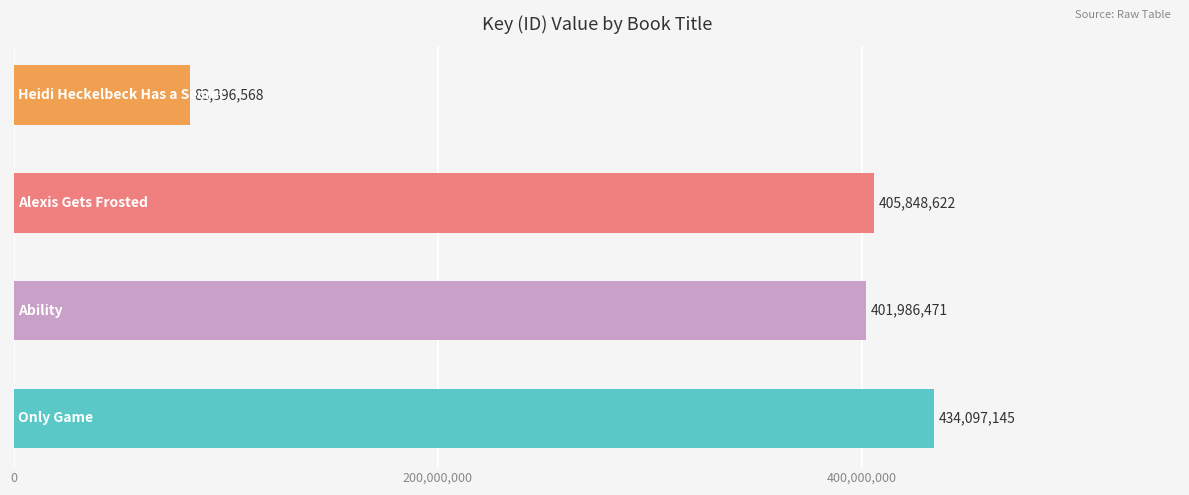

Reading top to bottom, list all the values displayed in this chart.

83396568	405848622	401986471	434097145